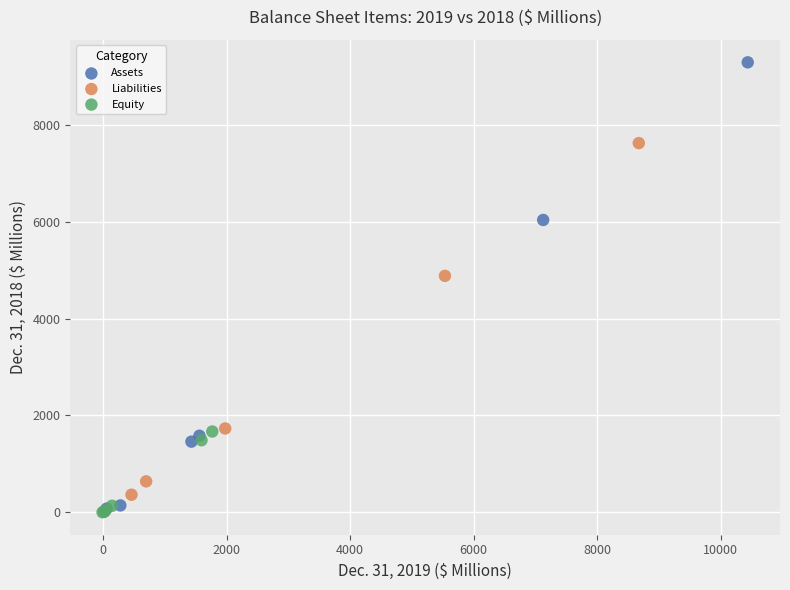

Which series reaches the maximum Y coordinate?

Assets